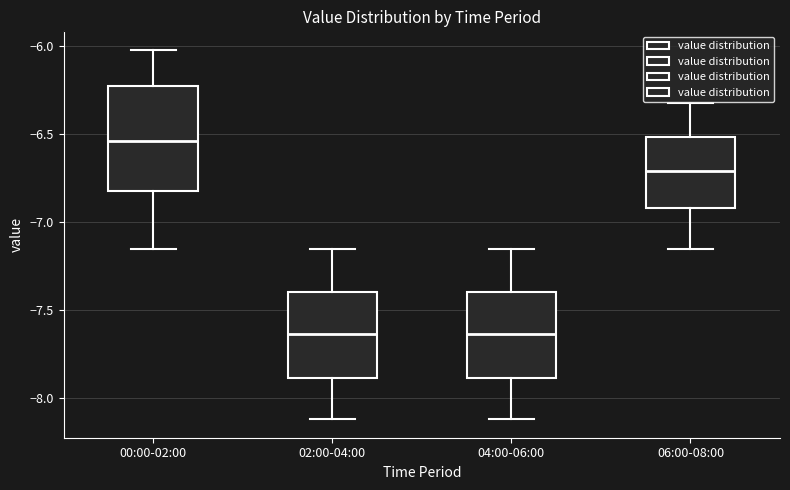

Reading left to right, read every box against the y-axis: the position of its median line, the range the box covers, and the ends of its whiskers. The values are not printed on the chart, so give them approximately, as read against the axis.

00:00-02:00: median -6.55, box -6.80 to -6.25, whiskers -7.15 to -6.00
02:00-04:00: median -7.65, box -7.90 to -7.40, whiskers -8.10 to -7.15
04:00-06:00: median -7.65, box -7.90 to -7.40, whiskers -8.10 to -7.15
06:00-08:00: median -6.70, box -6.90 to -6.50, whiskers -7.15 to -6.30